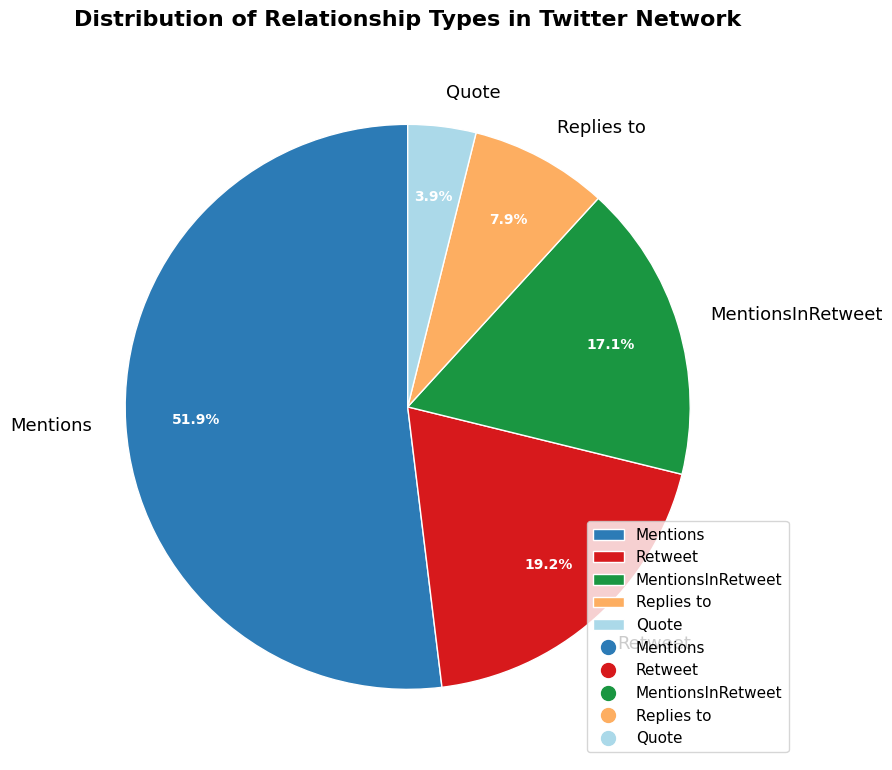

Is there any slice that represents more than half of the pie?

Yes